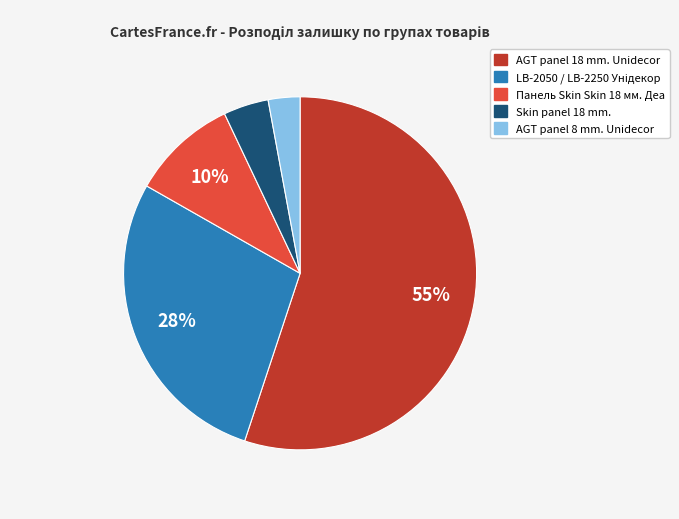

True or false: AGT panel 18 mm. Unidecor accounts for 61% of the total.

False